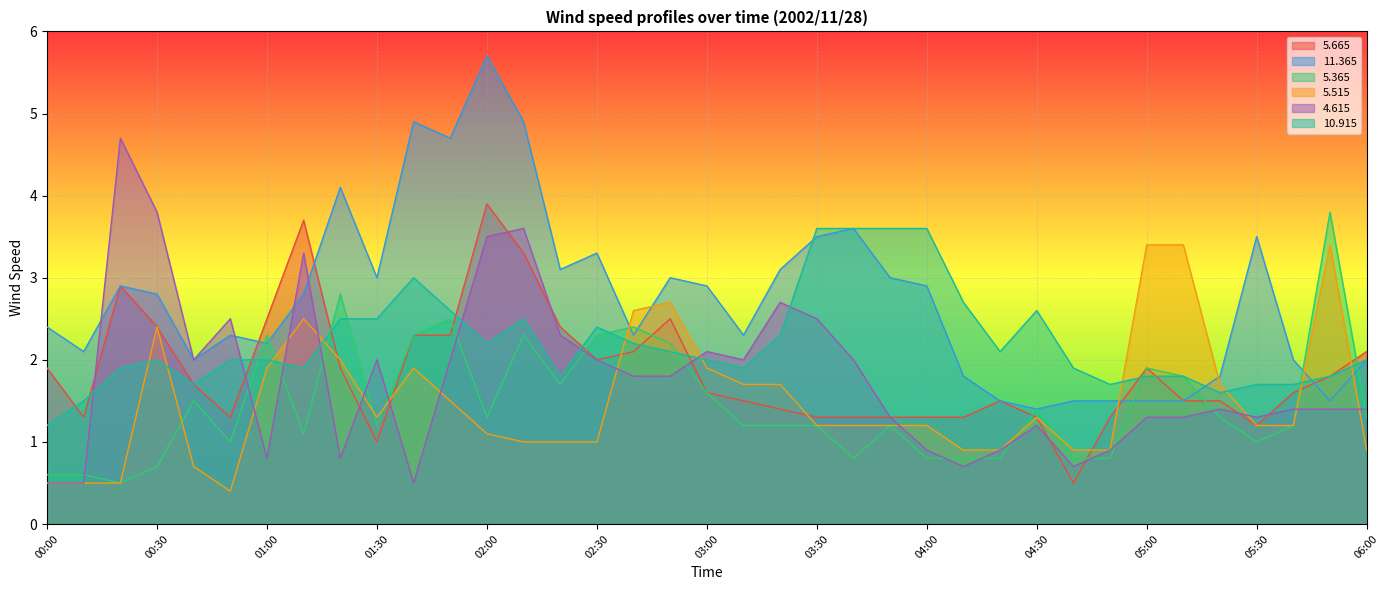

What is the sum of all   5.365 values?

54.2